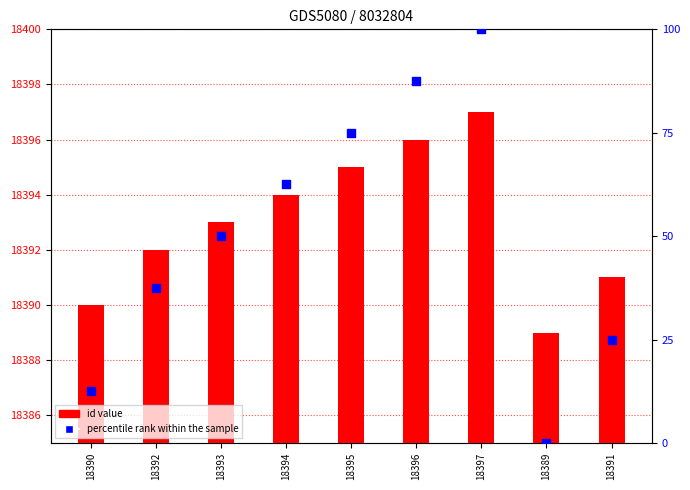

At which category is the sum across all series the highest?

18397